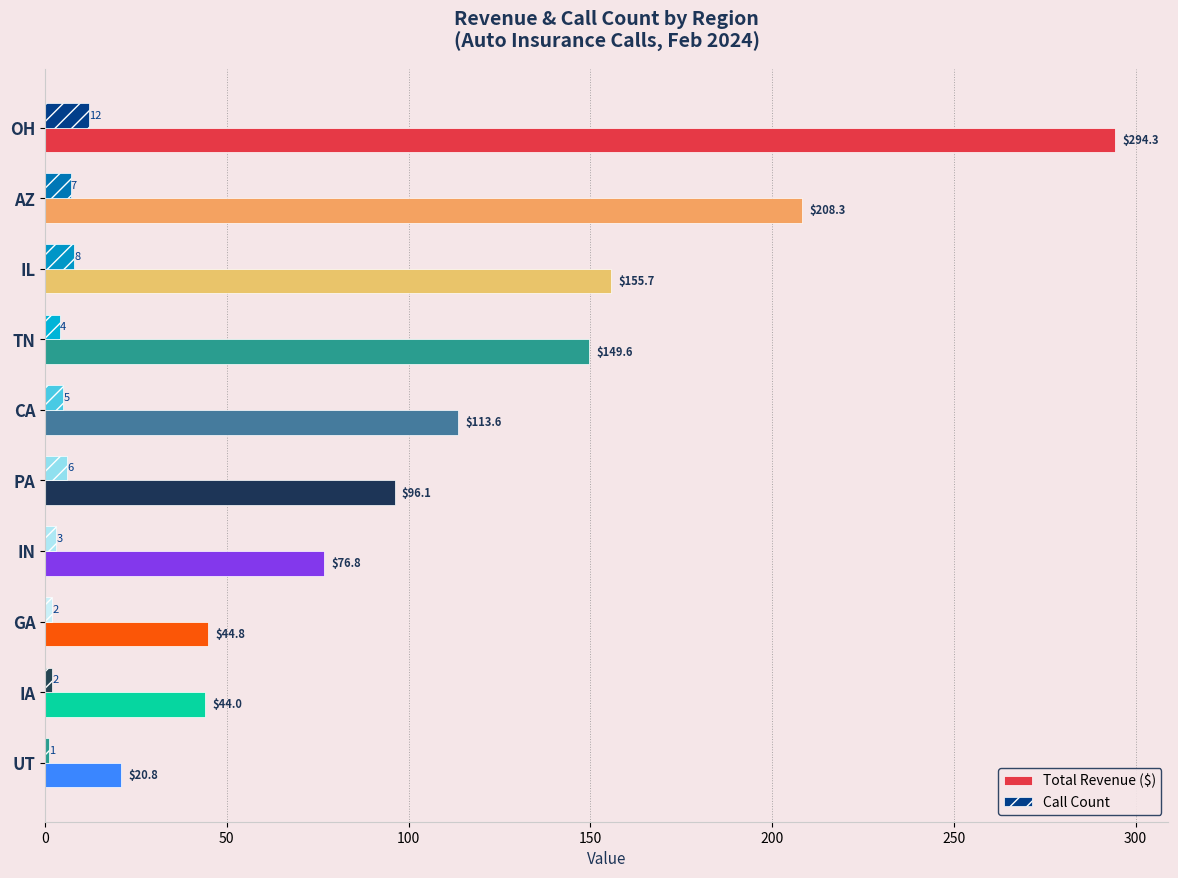

How many data points in Call Count are less than 5?

5